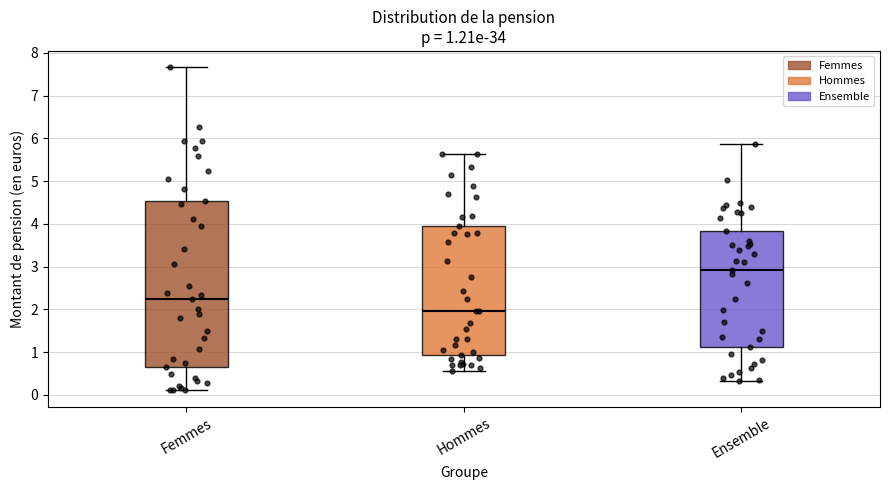

Which box's median line is the lowest?

Hommes